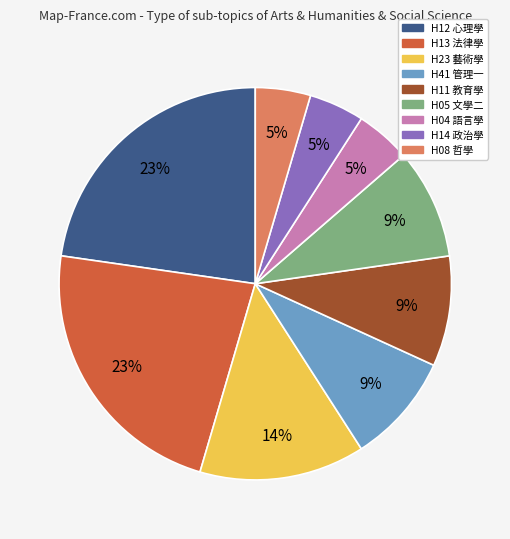

Is H11 教育學 the majority of the pie?

No